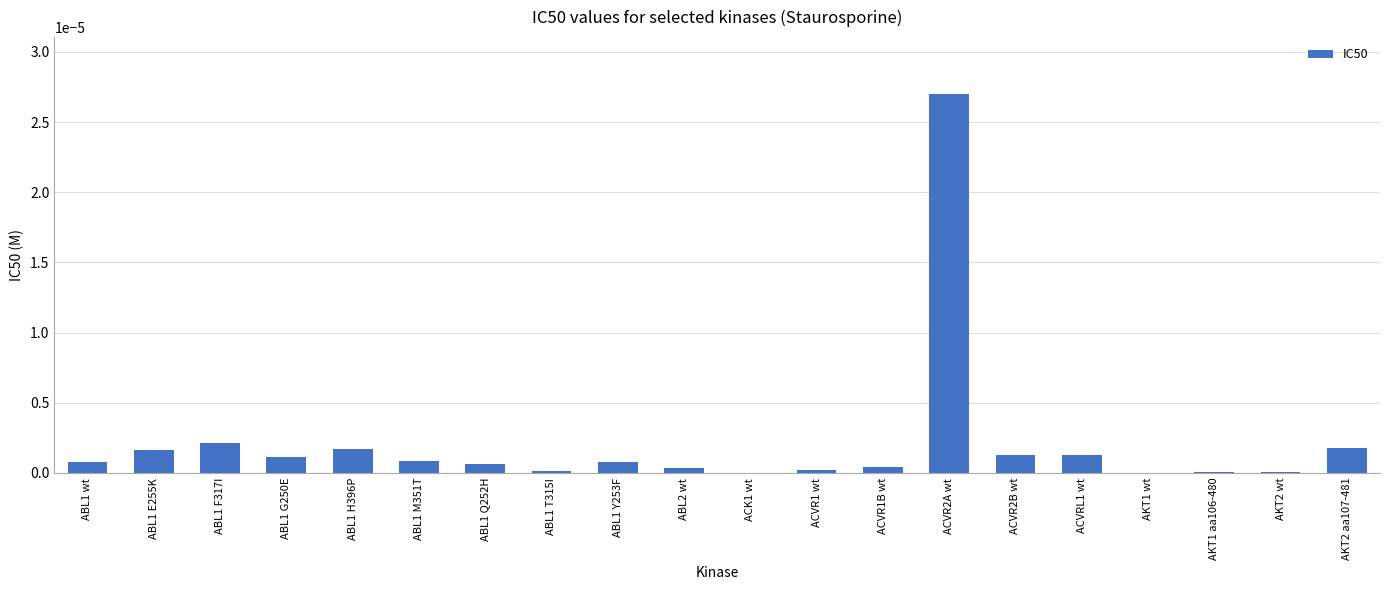

Which has a higher value, ABL1 E255K or ABL1 F317I?

ABL1 F317I